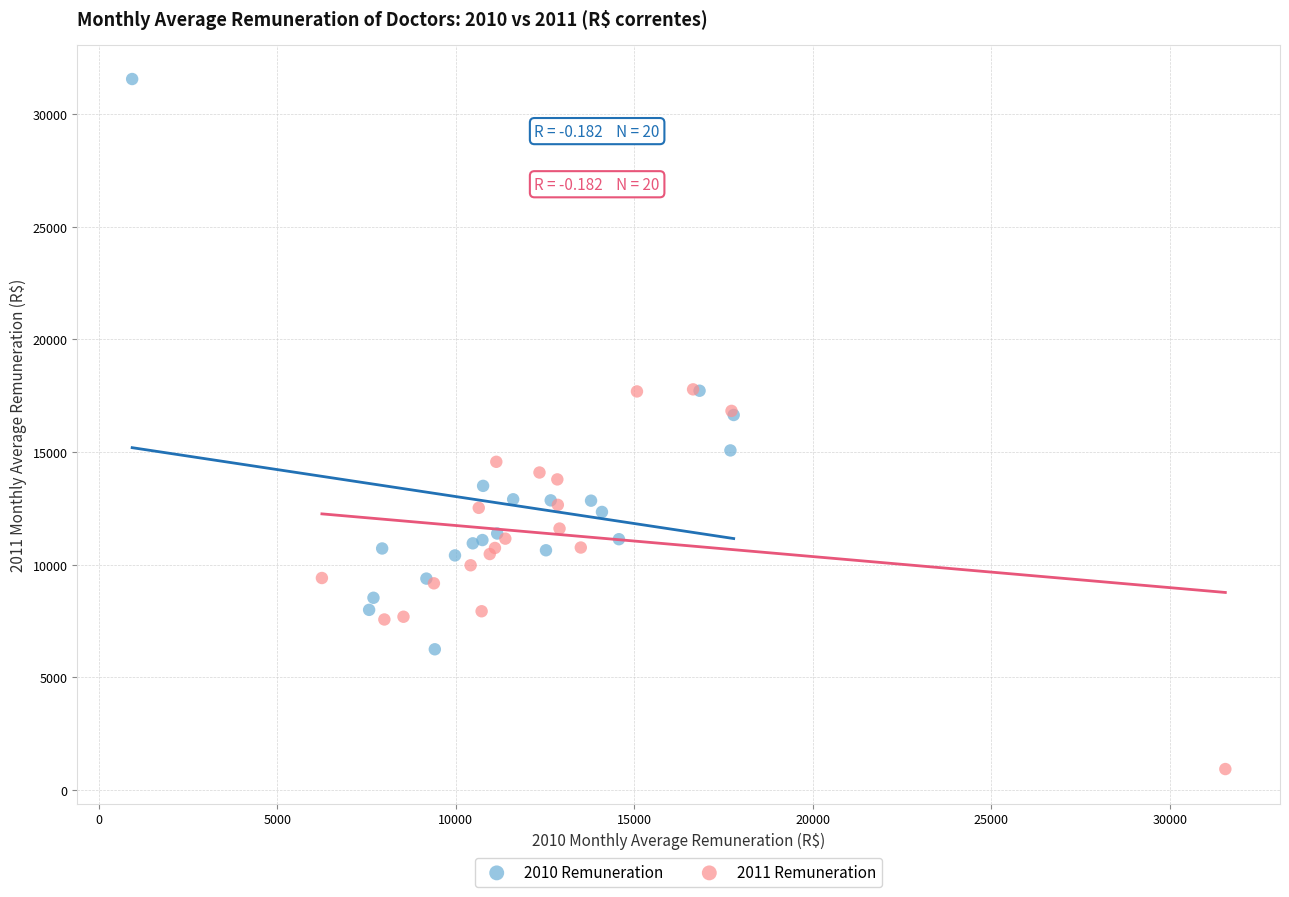

Which series reaches the minimum Y coordinate?

2011 Remuneration